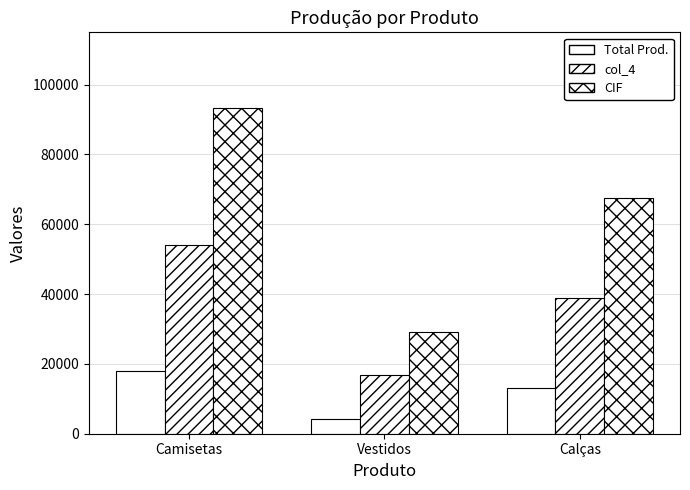

How many col_4 values are between 16800 and 54000?

3